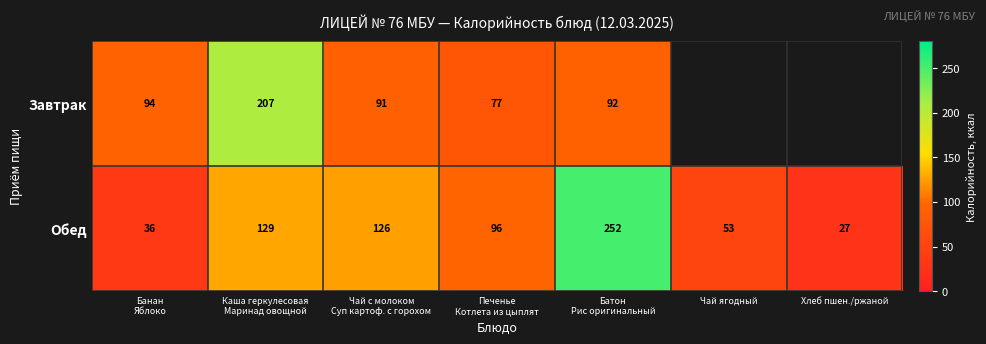

Which category has the lowest value across all series?

Хлеб пшен./ржаной